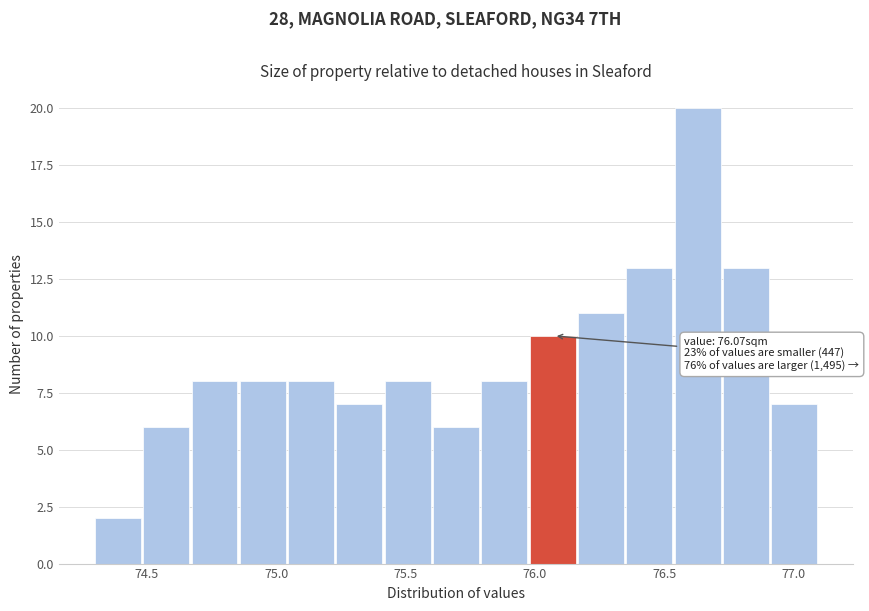

Read against the x-axis, roughly where is the centre of the tallest bar?

76.65